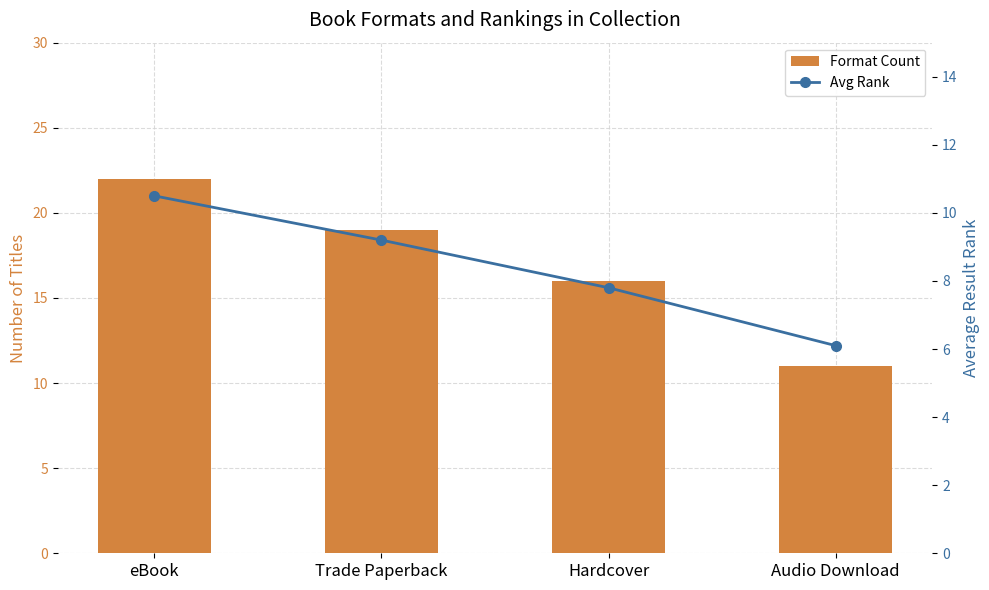

What position from the left is Audio Download?

4